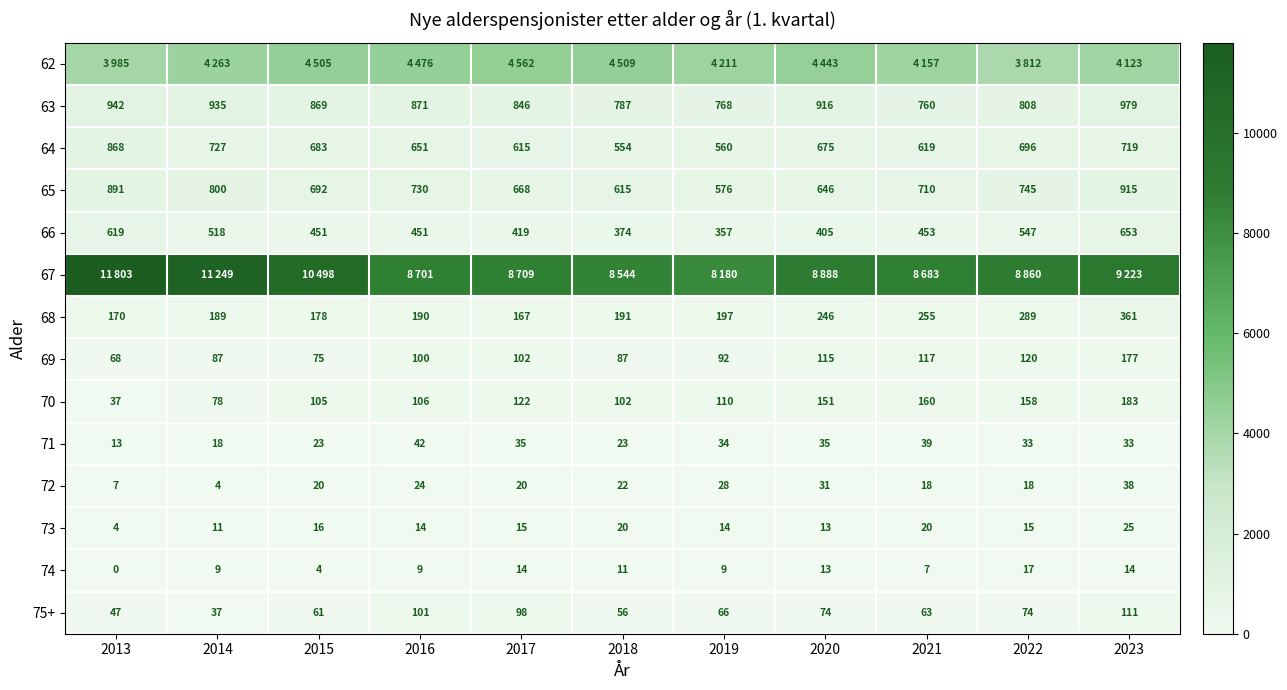

What is the spread (max minus min) of values at 2017?

8695